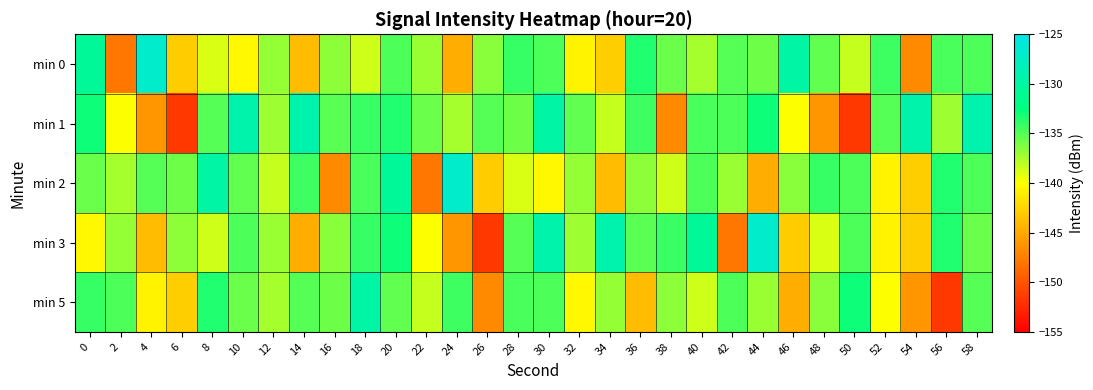

Between 22 and 34, which is larger?

22